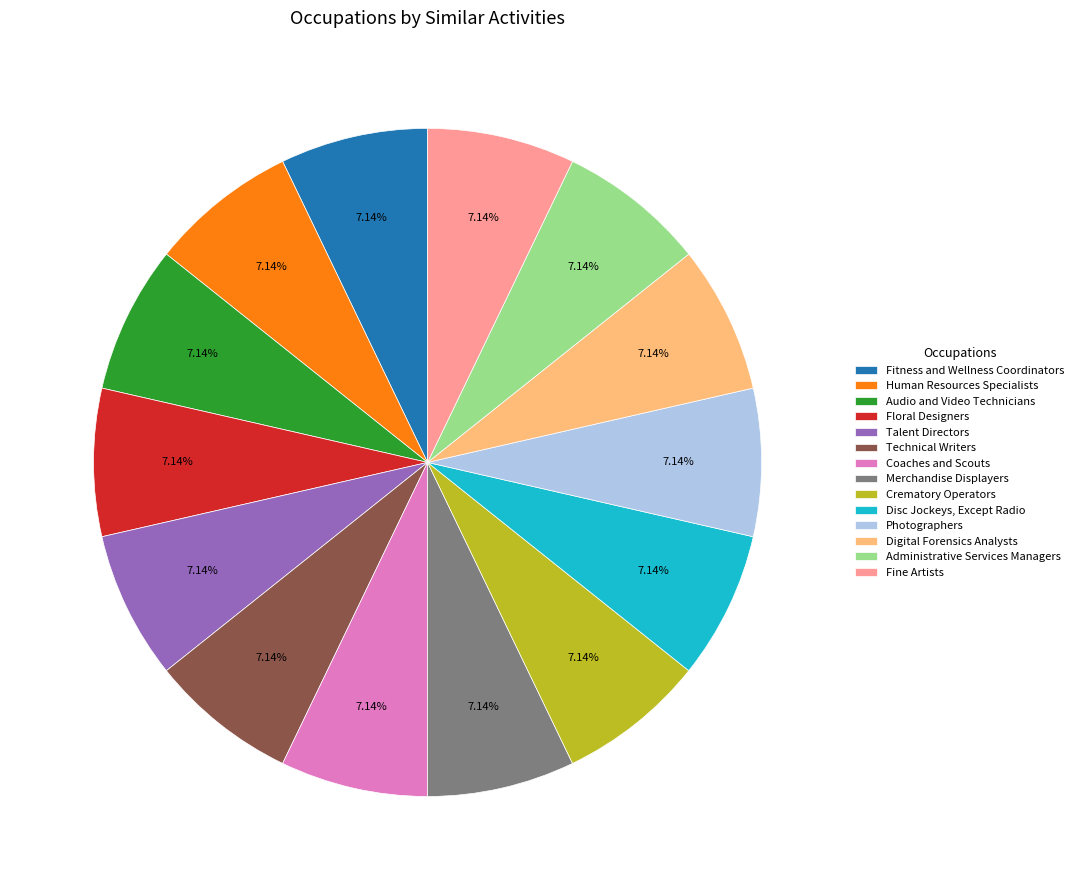

To the nearest percent, what is the difference between the largest and smallest slice percentages?

0%